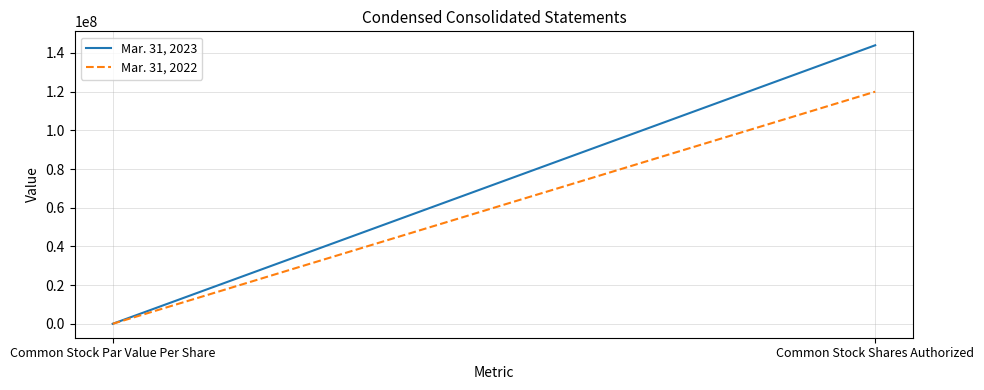

Where is Mar. 31, 2023 nearest to the value 72000000?

Common Stock Par Value Per Share